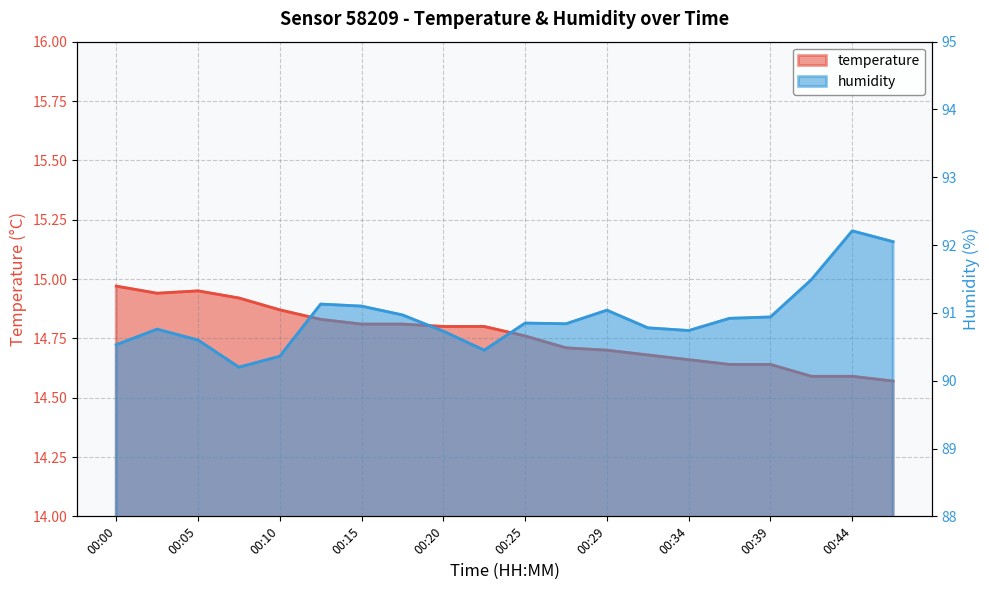

At how many categories does at least one series exceed 24?

20